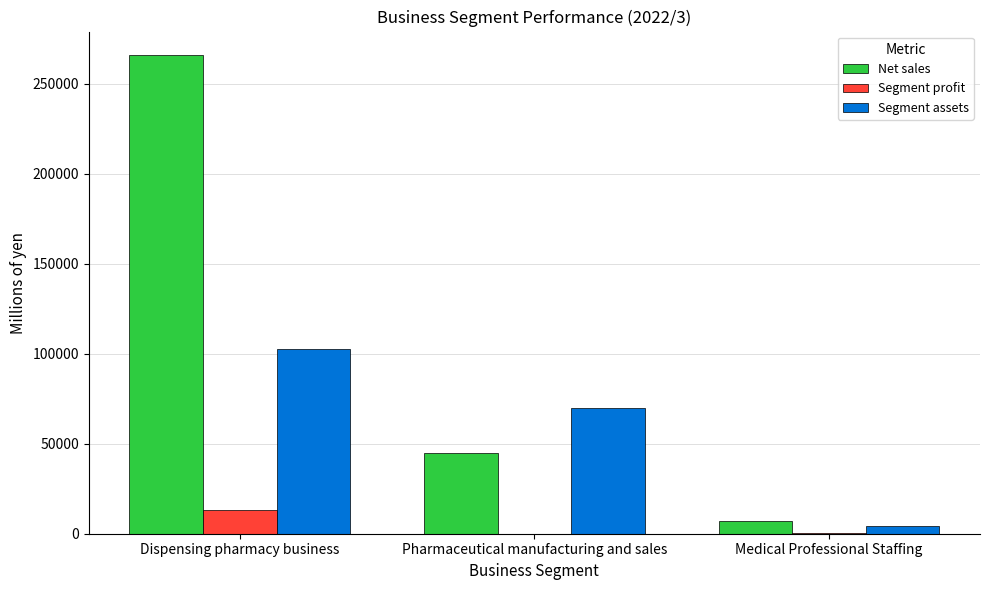

Which series has the largest total across all categories?

Net sales